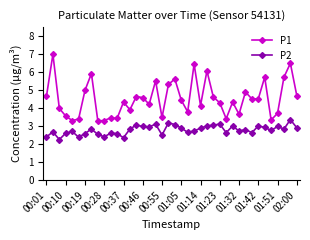

At how many categories does at least one series exceed 2?

40